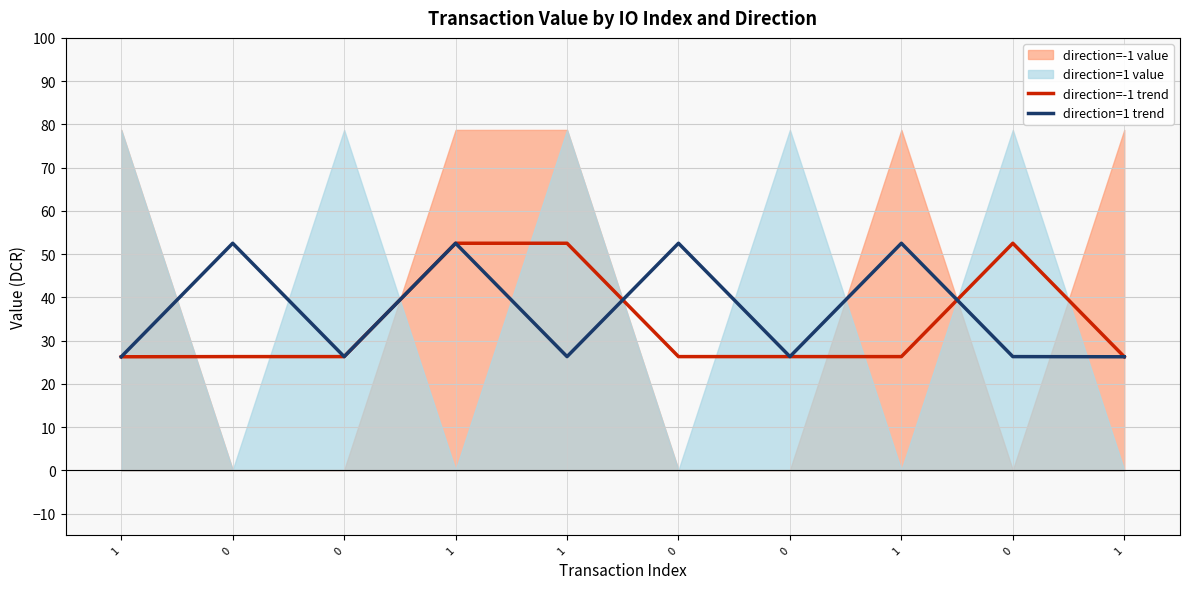

How many intersections are there between direction=1 trend and direction=-1 trend?

2